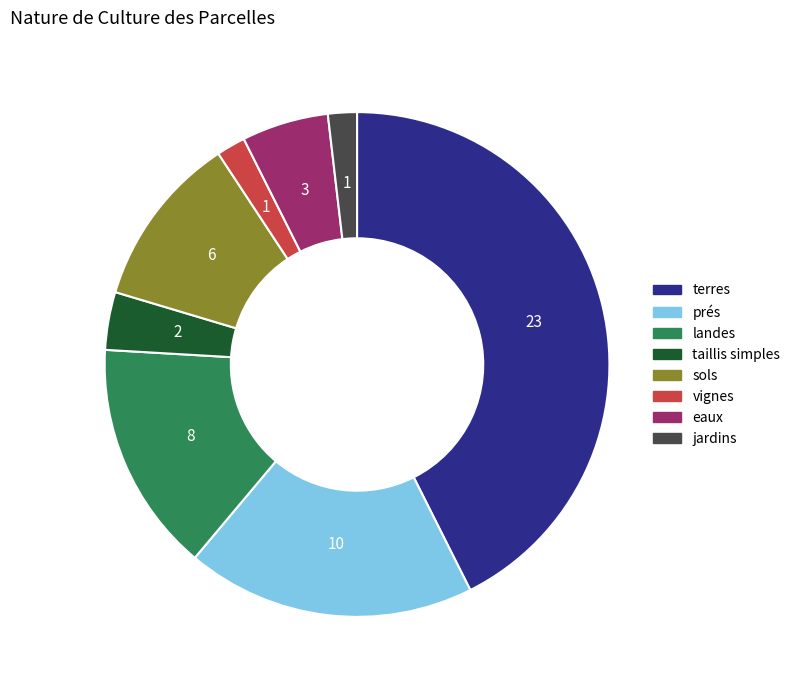

Which slice is the largest?

terres